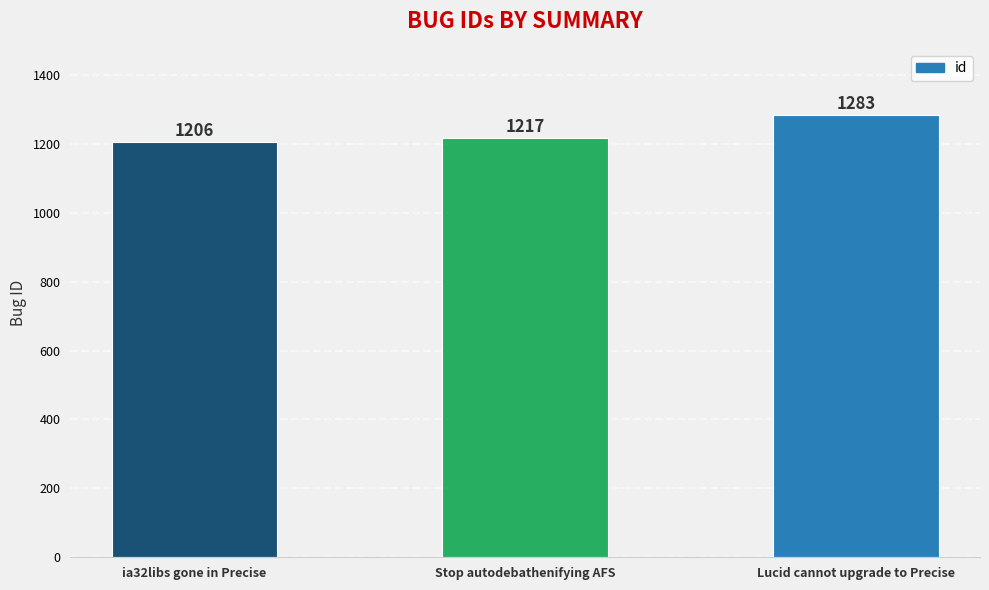

Approximately how many times larger is the value at Stop autodebathenifying AFS compared to ia32libs gone in Precise?

1.0